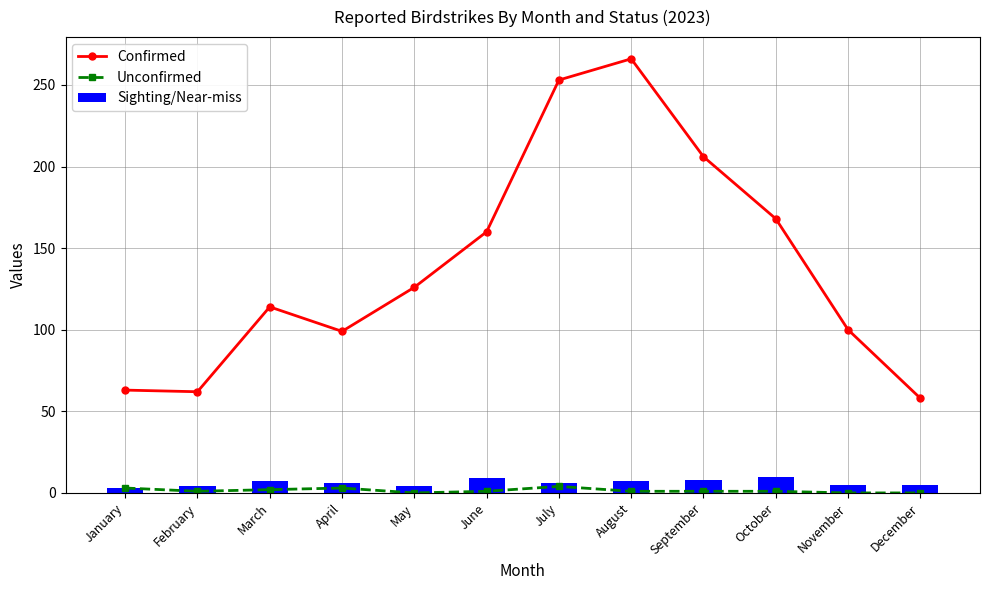

At how many categories does at least one series exceed 236?

2